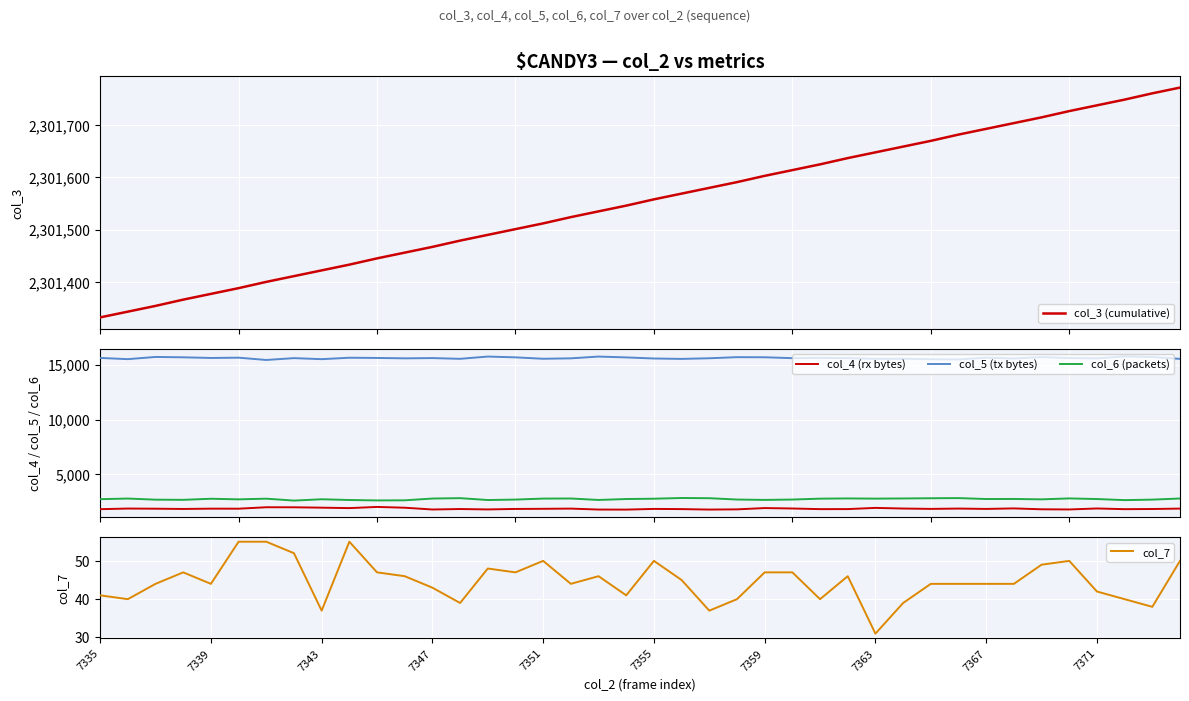

Which series has the largest range (max minus min)?

col_3 (cumulative)